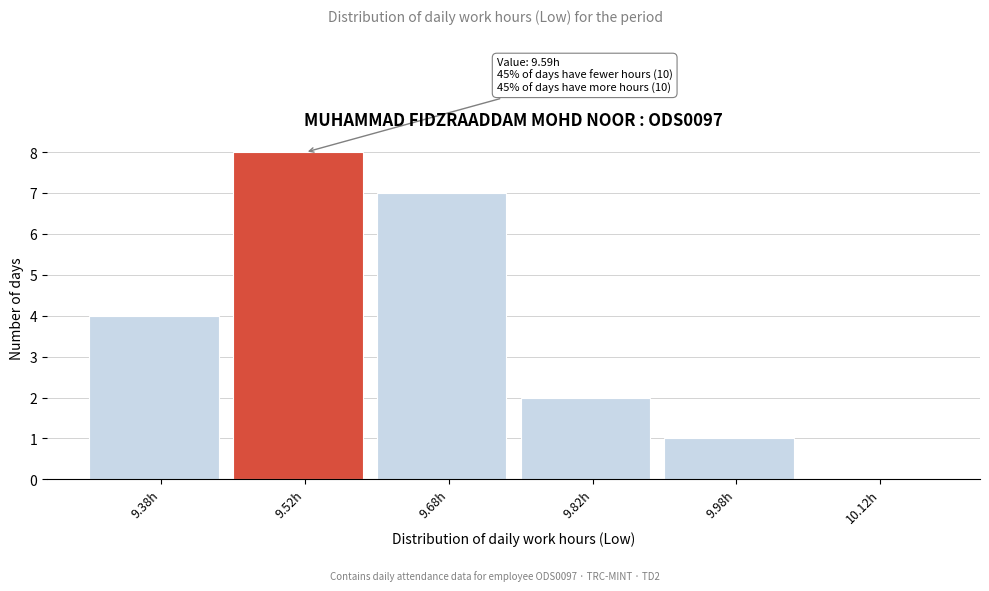

Over which range of the x-axis is the bar tallest?

9.45 to 9.60